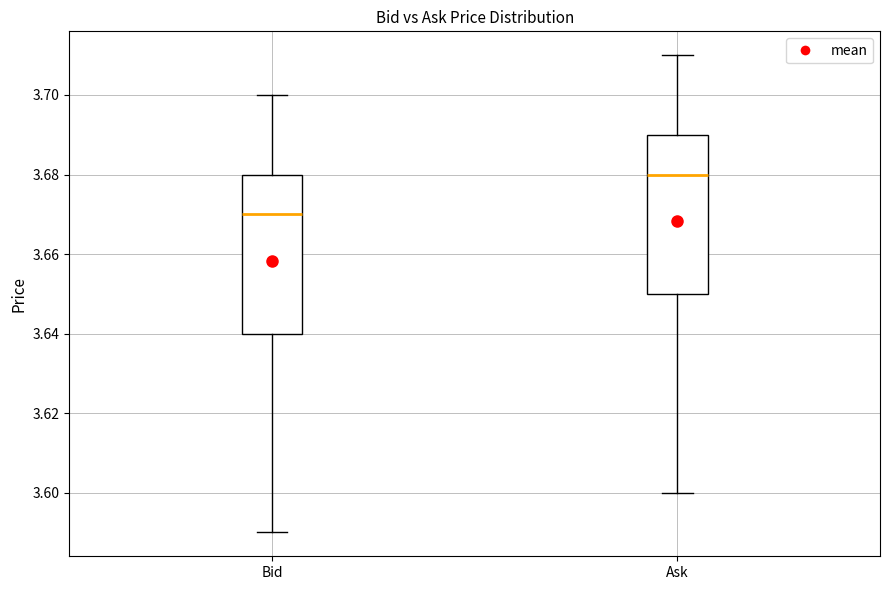

Reading left to right, transcribe this box plot: for each box, give where its median line is, the range the box spans, and where its two whiskers end, as read against the y-axis. The values are not printed on the chart, so give them approximately, as read against the axis.

Bid: median 3.67, box 3.64 to 3.68, whiskers 3.59 to 3.70
Ask: median 3.68, box 3.65 to 3.69, whiskers 3.60 to 3.71